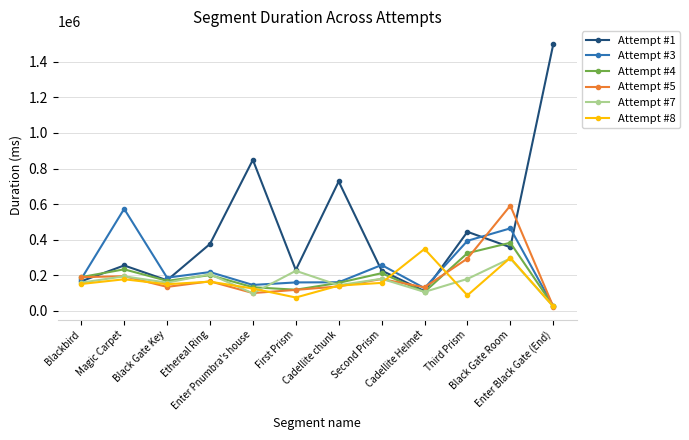

Which series changed the most between Magic Carpet and Enter Black Gate (End)?

Attempt #1